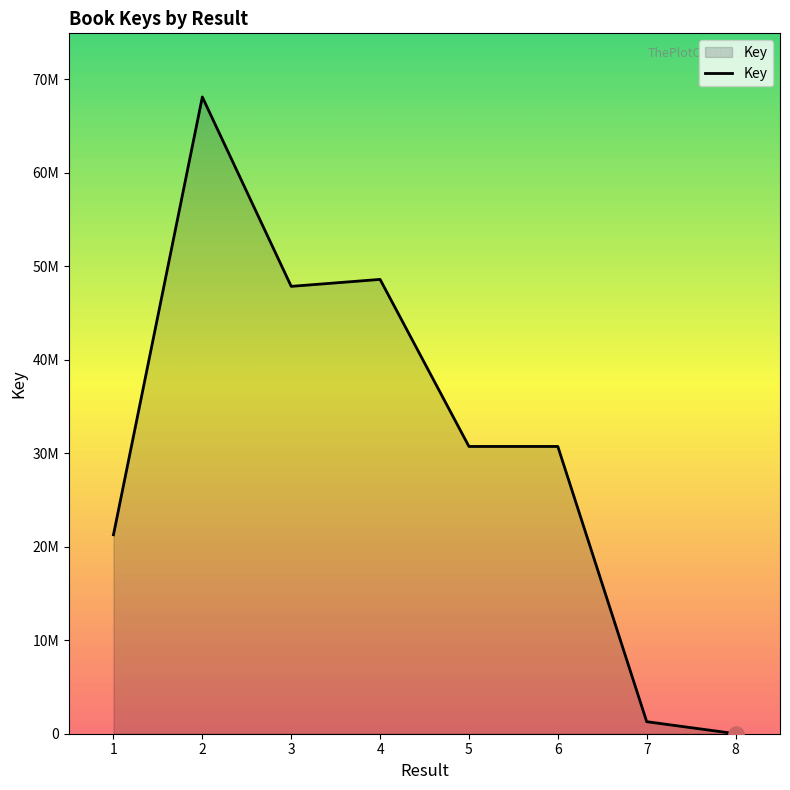

Does the chart have visible grid lines?

No